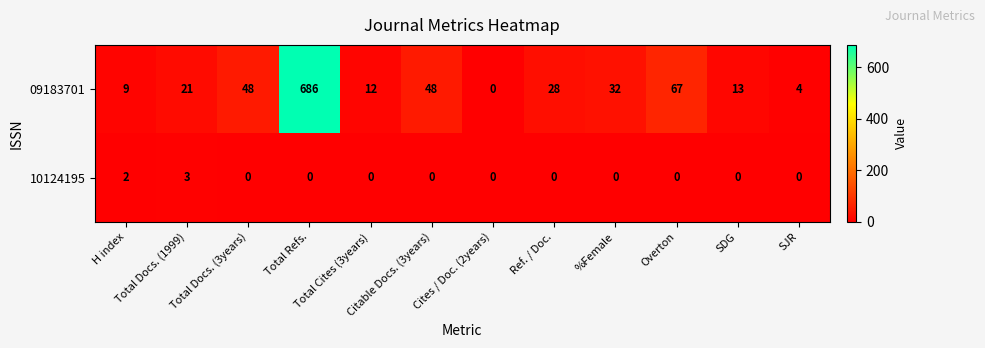

What is the sum of all 09183701 values?

968